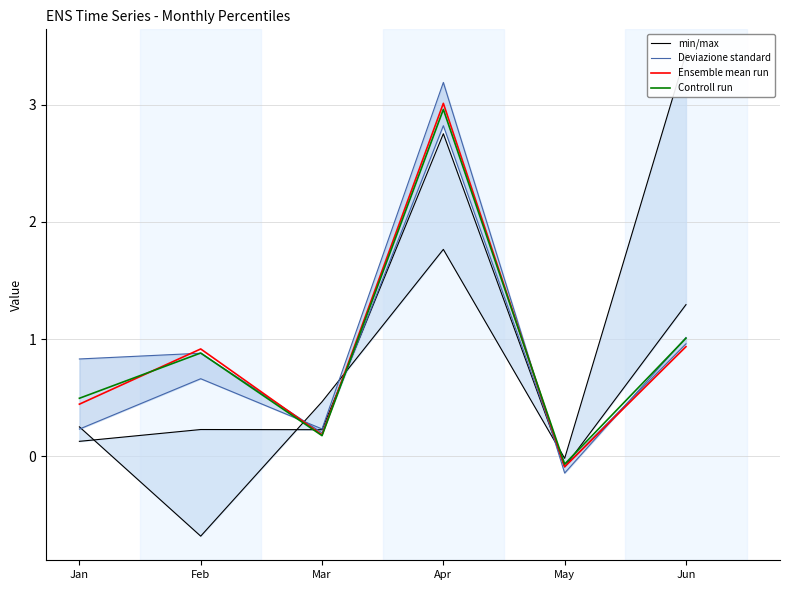

True or false: min/max and Controll run intersect in this chart.

True